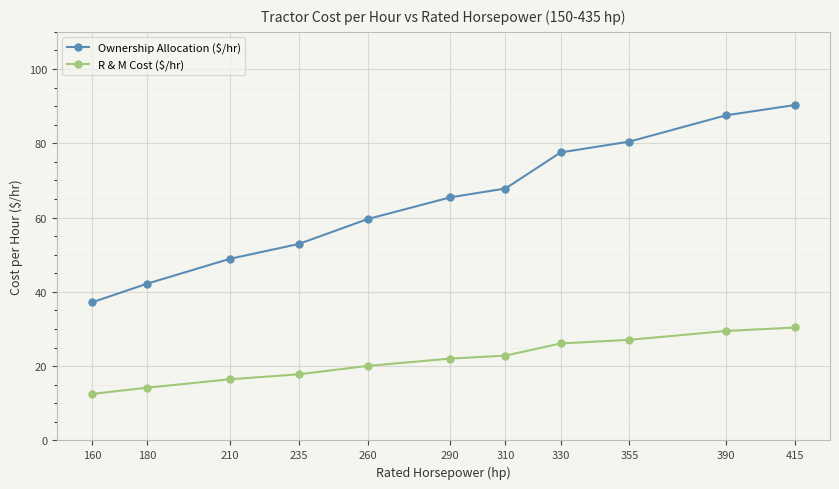

True or false: Ownership Allocation ($/hr) has more than 0 interior local peaks.

False